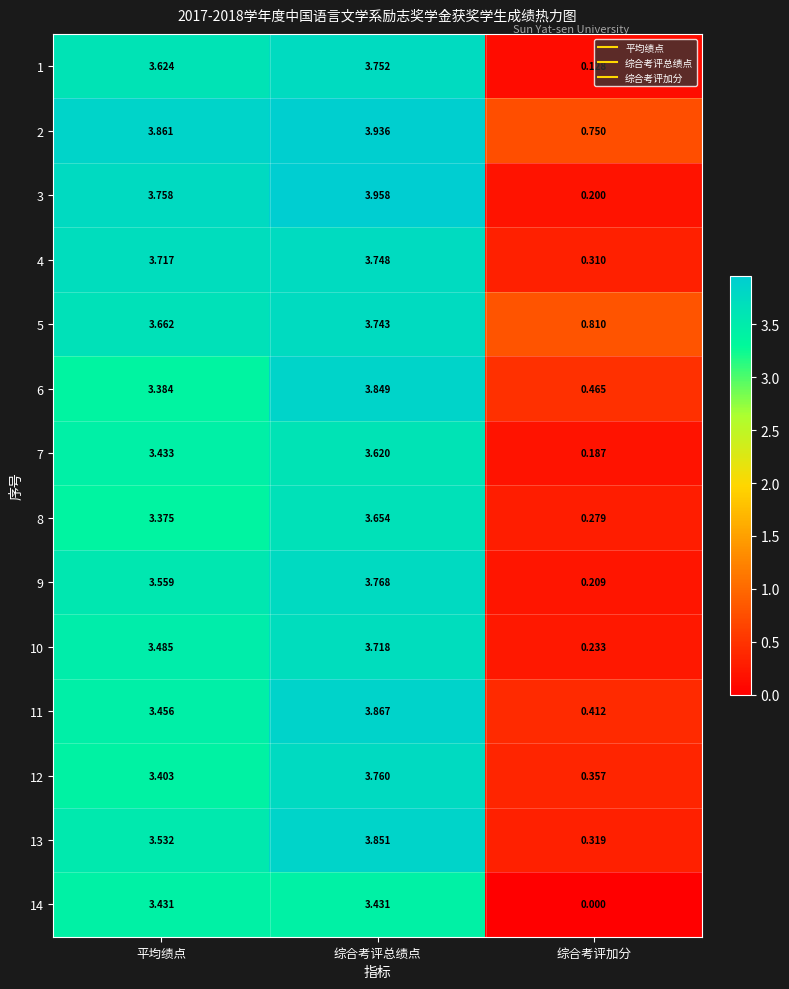

At which category is the sum across all series the highest?

综合考评总绩点